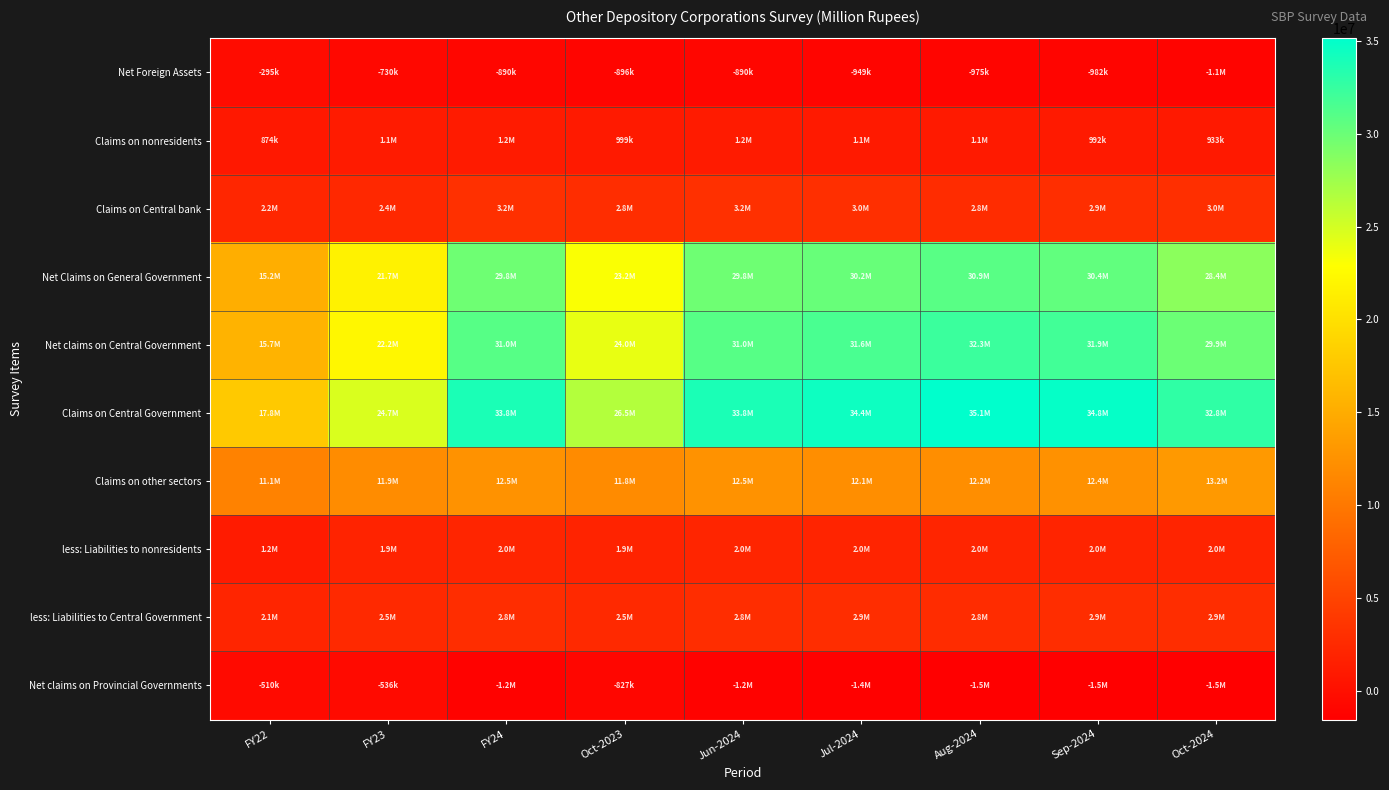

What is the maximum value shown in the chart?

35127544.1